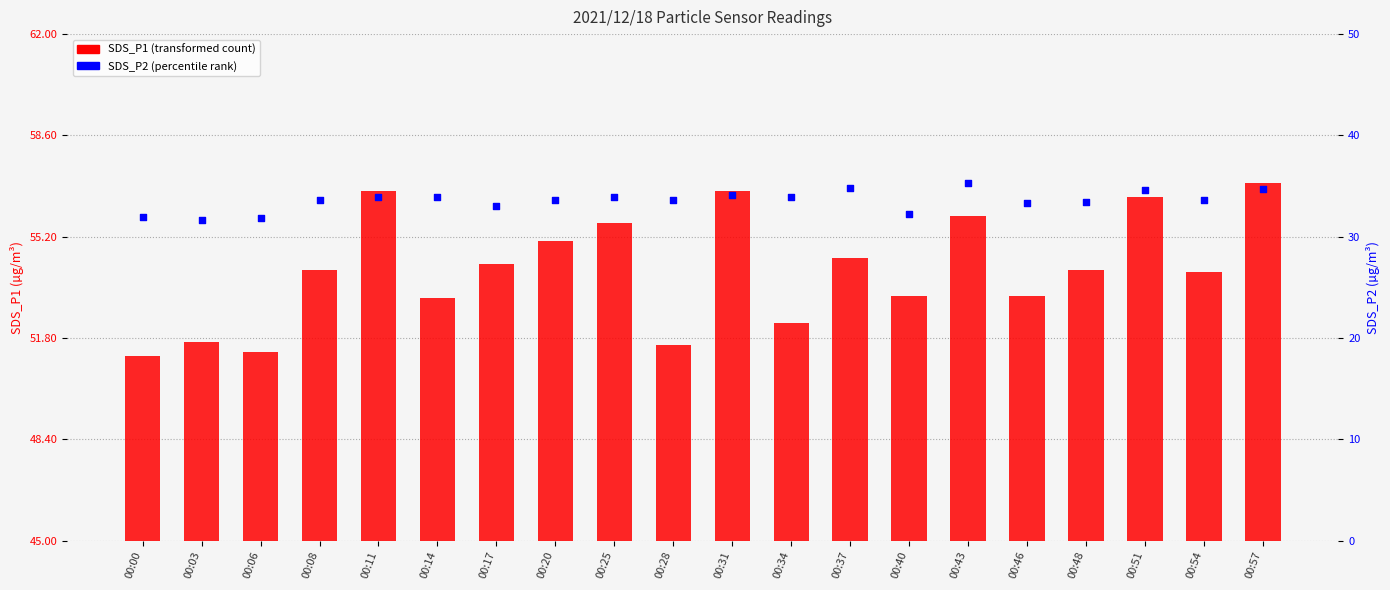

What are all the series names shown in the legend?

SDS_P1, SDS_P2